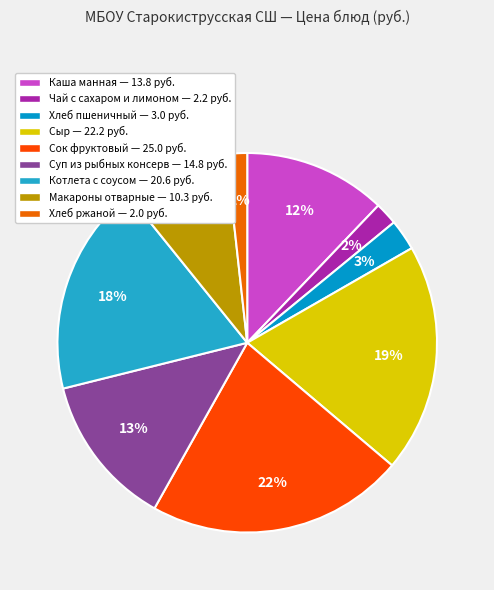

Is it true that Котлета с соусом is 18% of the pie?

True